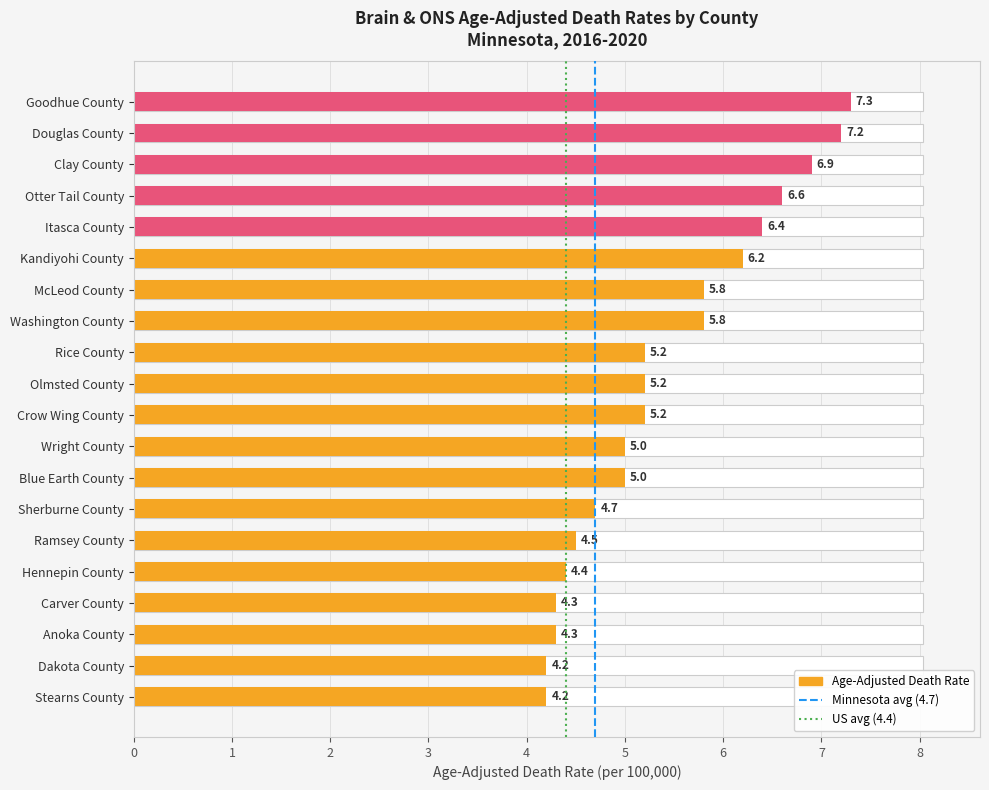

How many positive values does the Minnesota (4.7) series have?

1